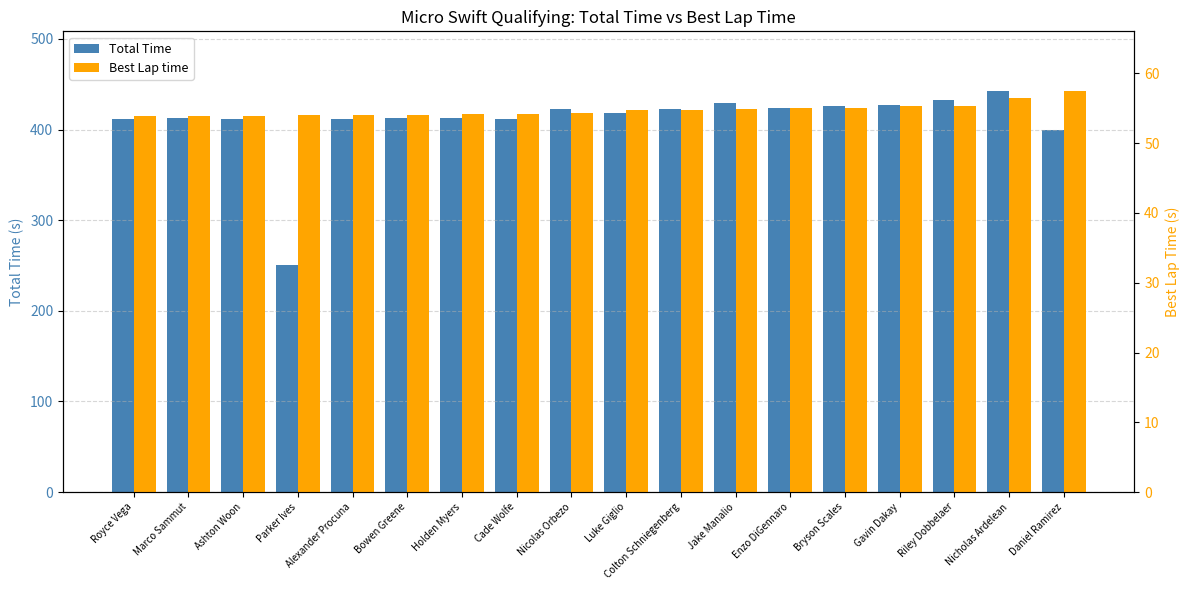

What is the difference between the highest and lowest values at Riley Dobbelaer?

377.1